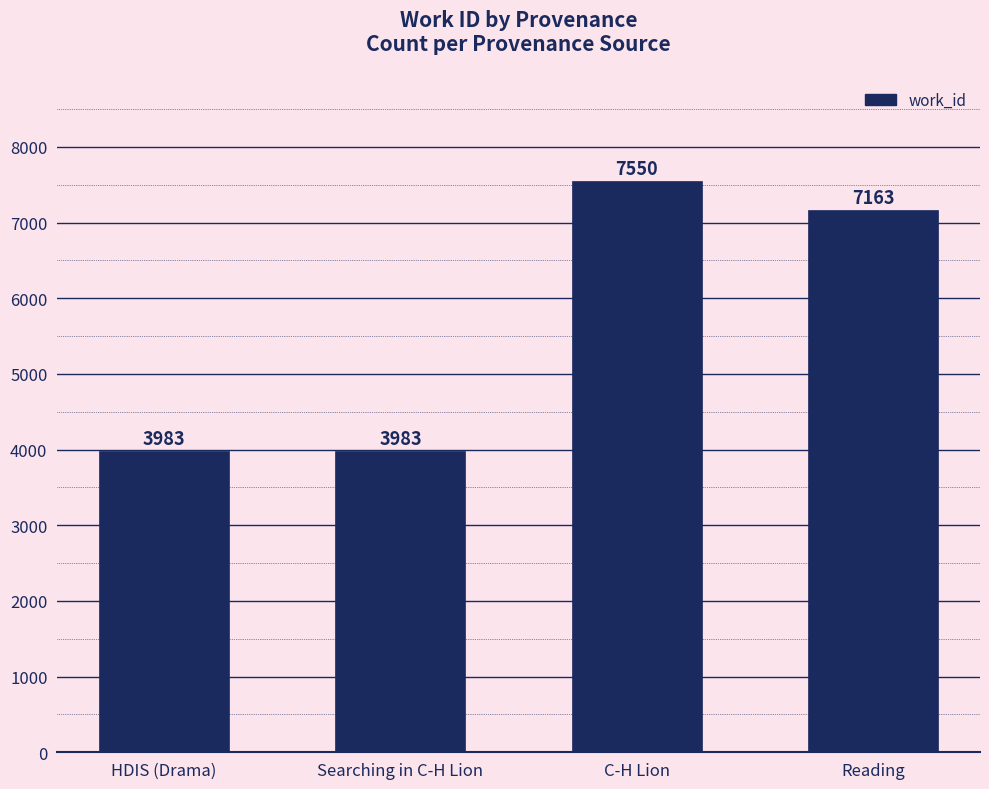

Approximately how many times larger is the value at HDIS (Drama) compared to Searching in C-H Lion?

1.0